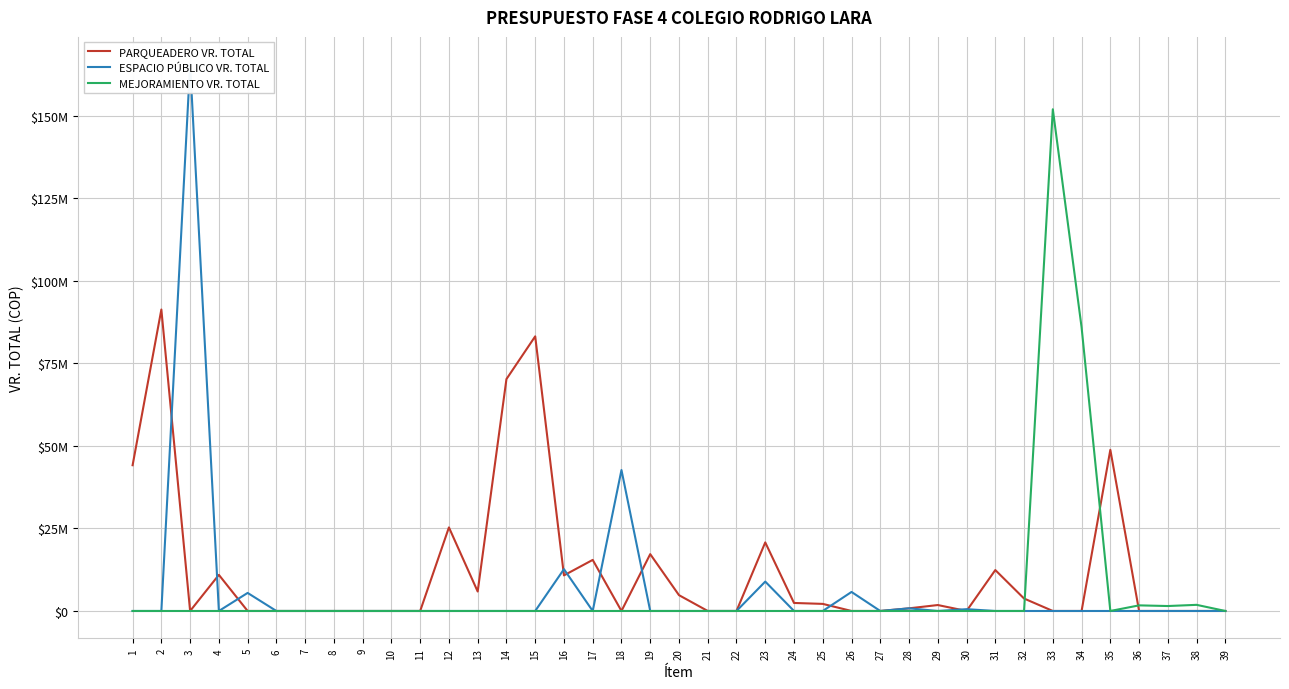

At which category is the sum across all series the highest?

3